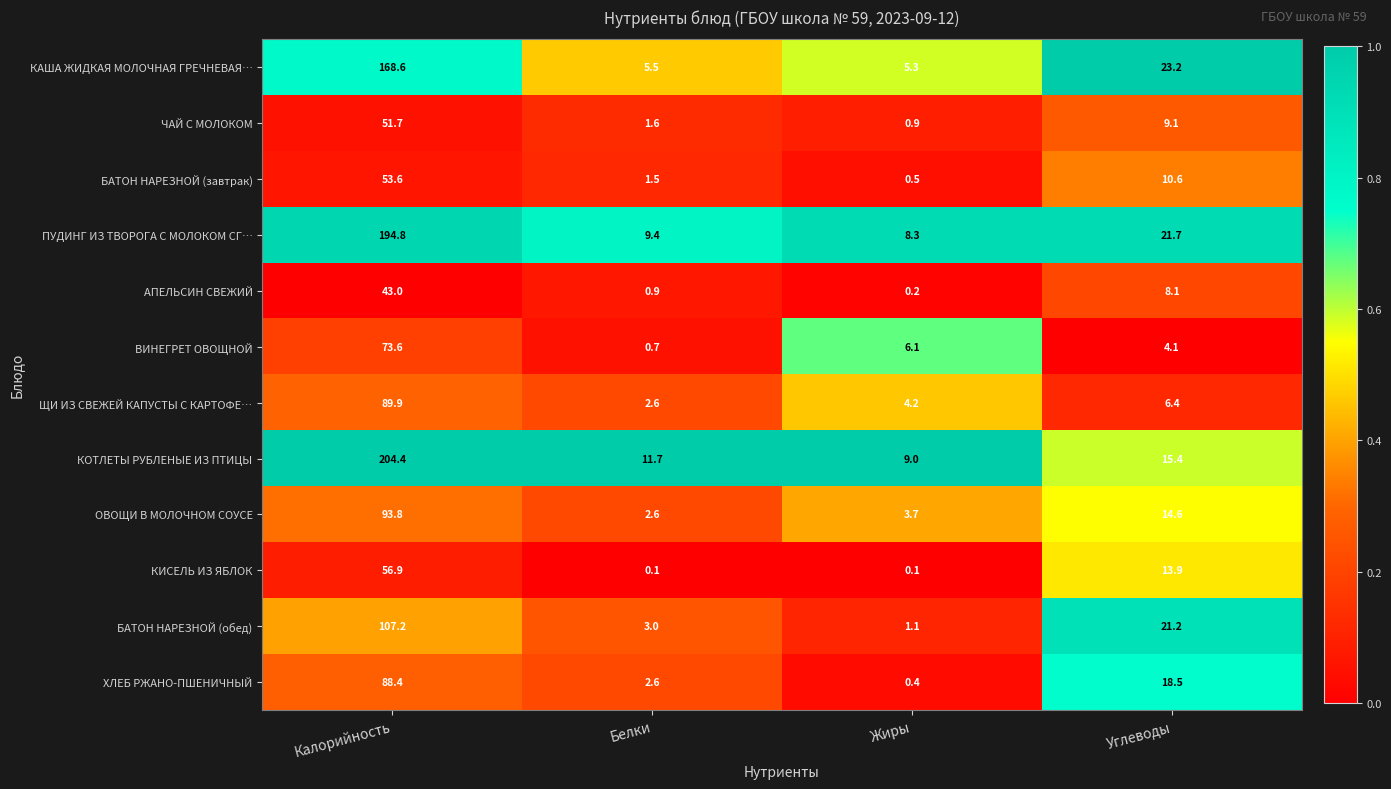

Which series changed the most between Белки and Углеводы?

БАТОН НАРЕЗНОЙ (обед)